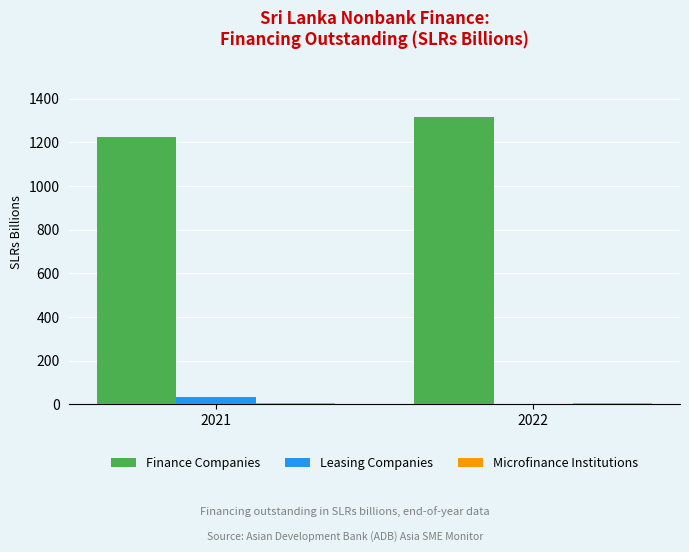

The Finance Companies series shows 1995.9 at 2022. True or false?

False